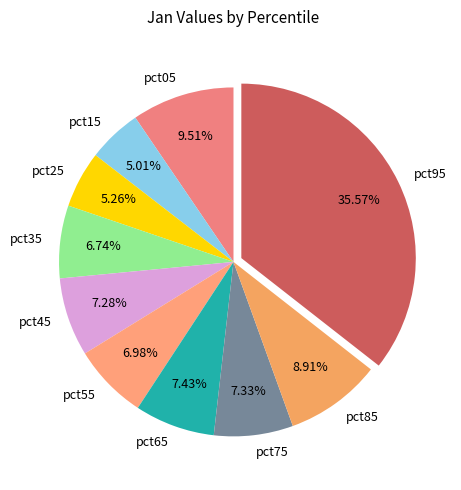

Does pct55 represent more than half of the total?

No